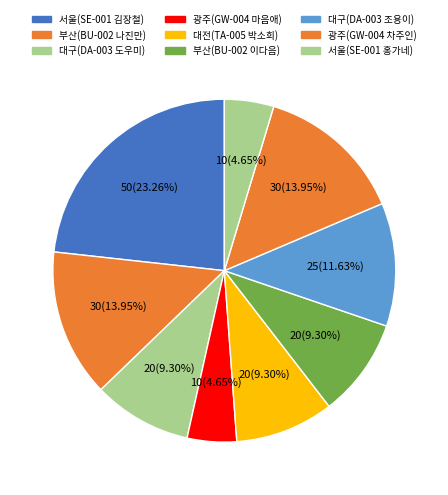

How many segments does this pie chart have?

9